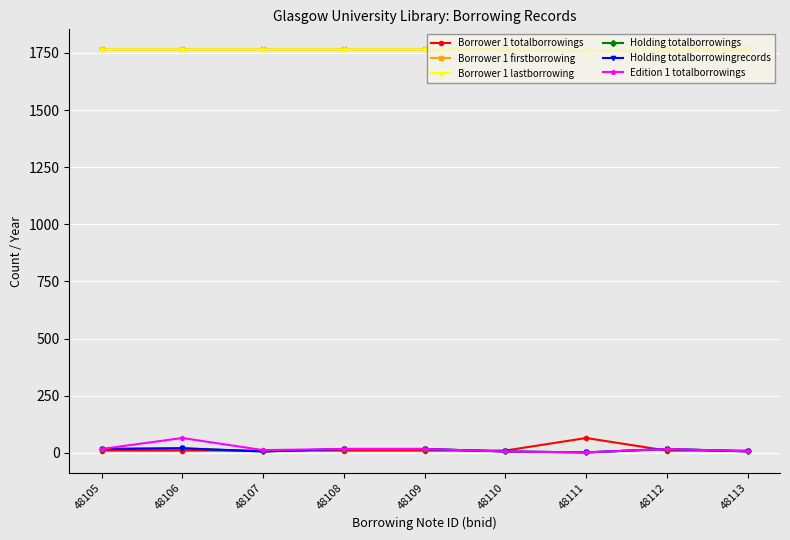

In Borrower 1 totalborrowings, how many points are higher than both neighbors (excluding endpoints)?

1